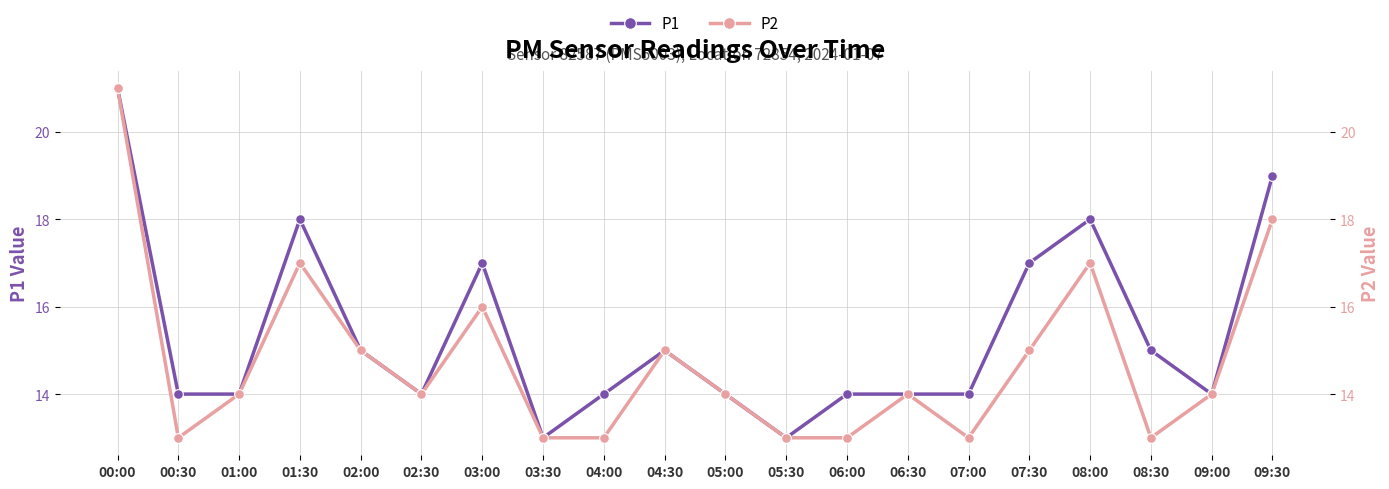

True or false: P2 and P1 cross at least once.

False